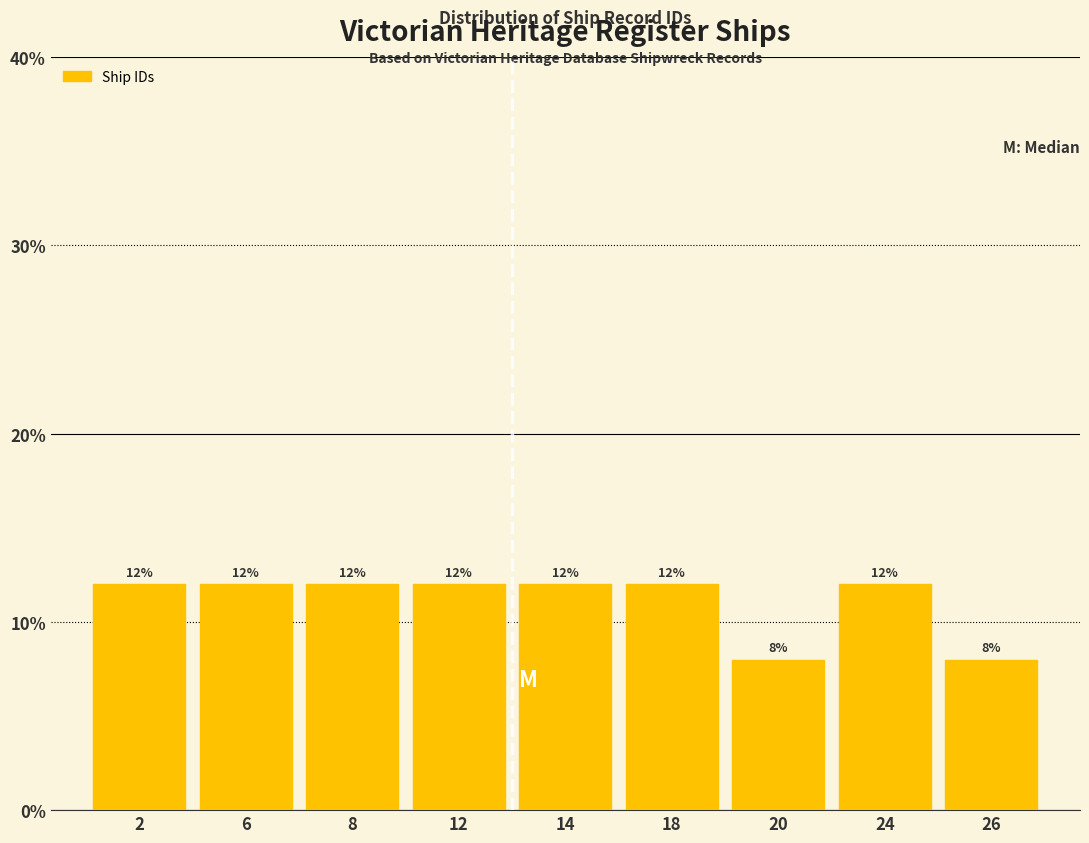

Reading right to left, what are all the values shown in this chart?

26=8	24=12	20=8	18=12	14=12	12=12	8=12	6=12	2=12